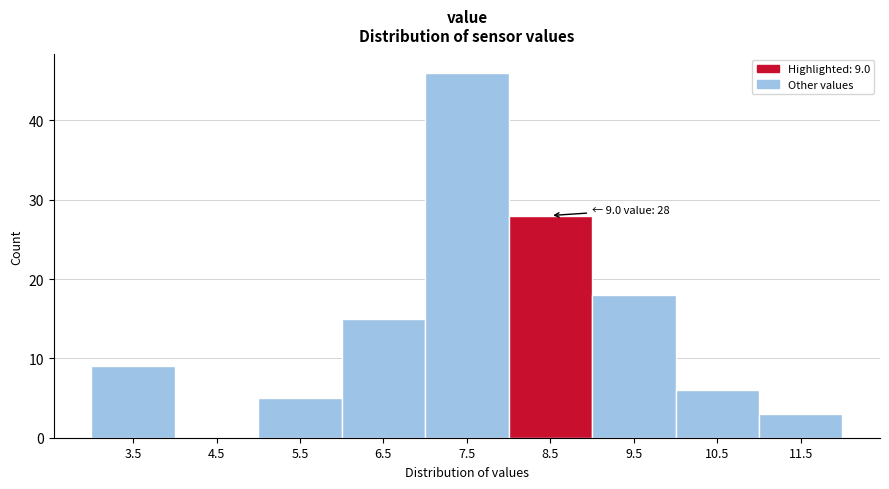

Reading right to left, extract all data points from this chart.

11.5=3	10.5=6	9.5=18	8.5=28	7.5=46	6.5=15	5.5=5	4.5=0	3.5=9